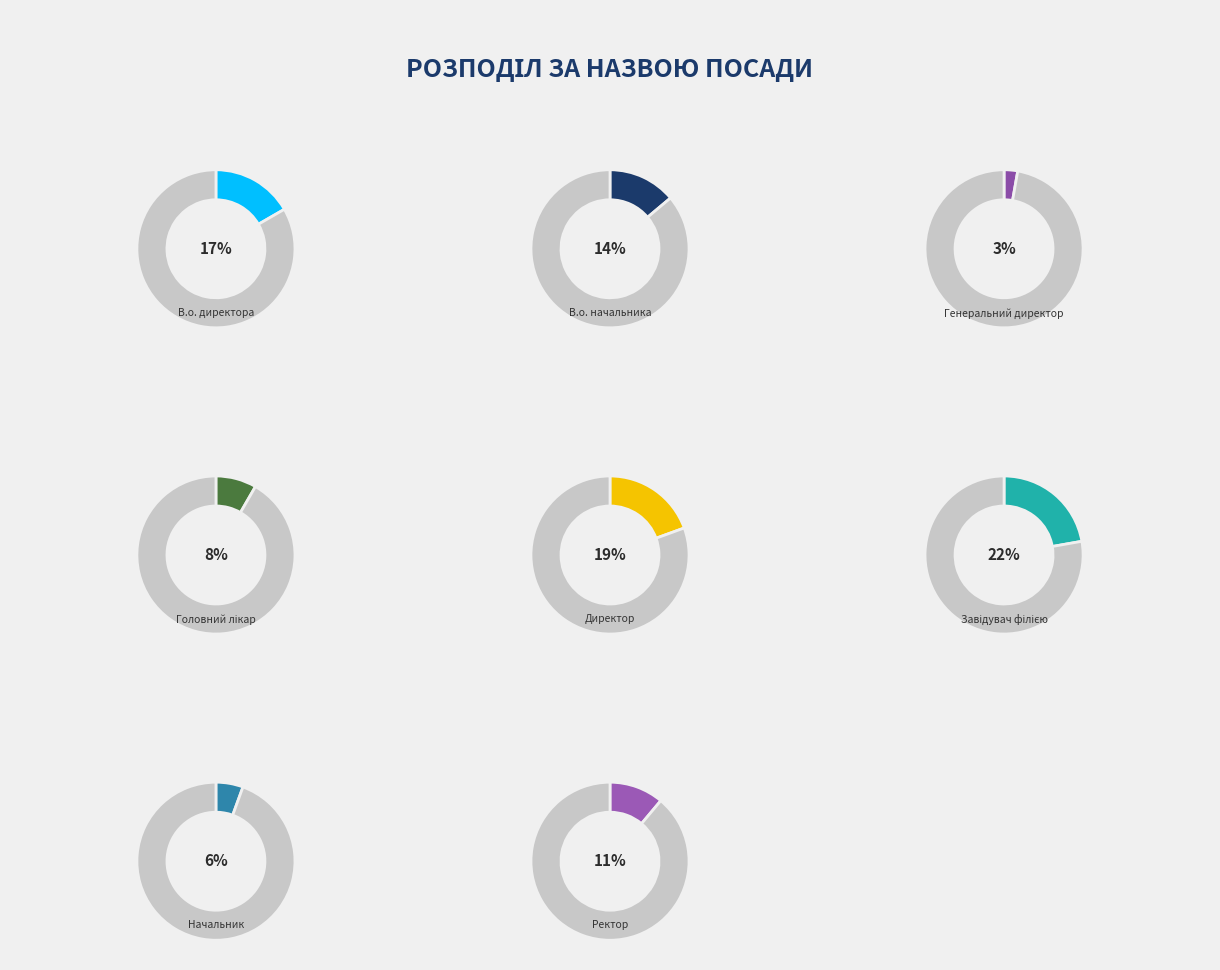

What is the largest slice in the pie chart?

Завідувач філією